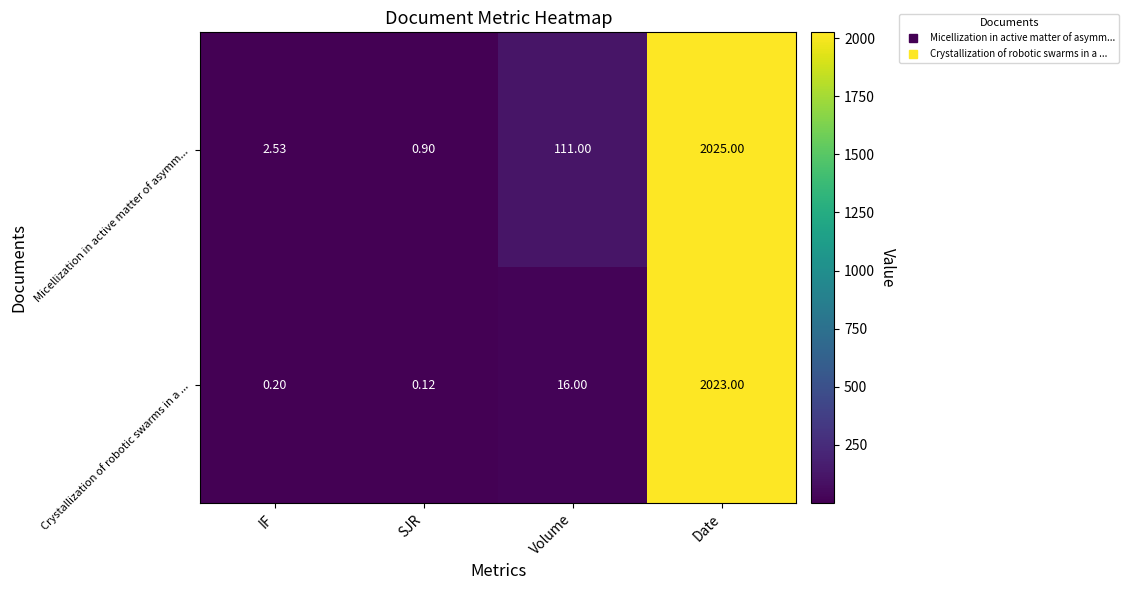

List the labels in order of Micellization in active matter of asymm... value, smallest first.

SJR, IF, Volume, Date